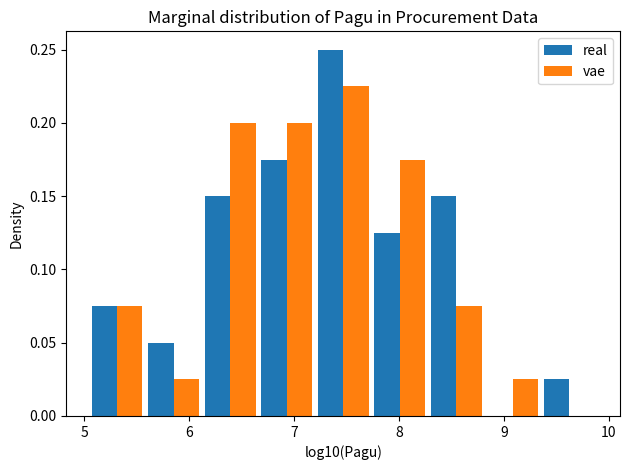

In the real series, which range on the x-axis has the tallest bar?

7.2 to 7.7